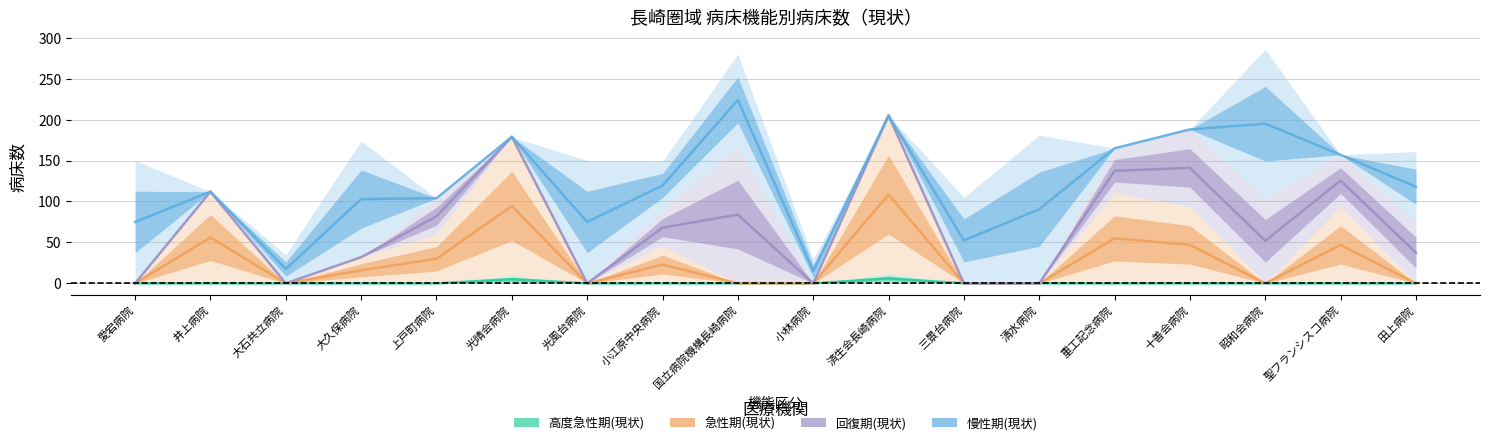

The value of 高度急性期(現状) at 小江原中央病院 is 0.0. True or false?

True